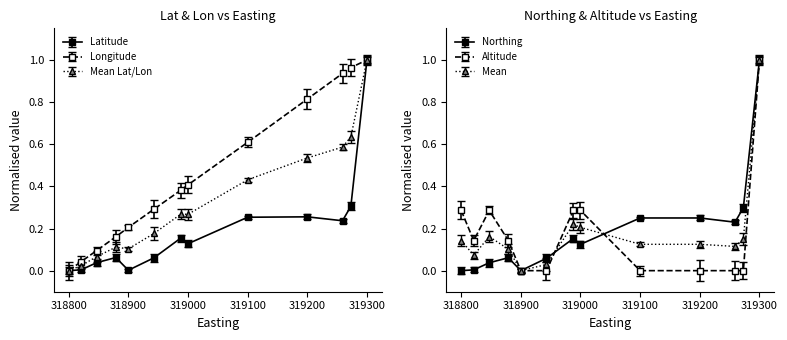

What is the difference between the Northing_scaled values at 319300 and 318943?

0.9